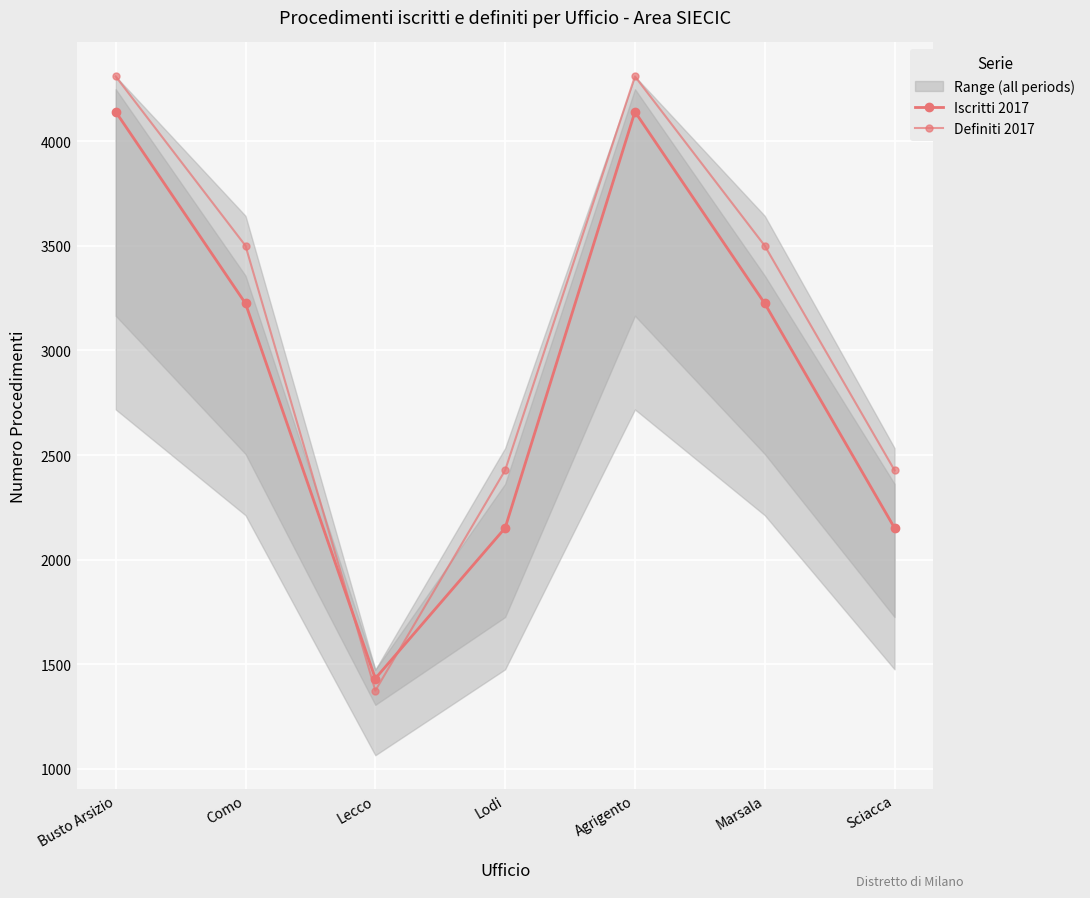

How many values in the Definiti 2017 series are below 3501?

3